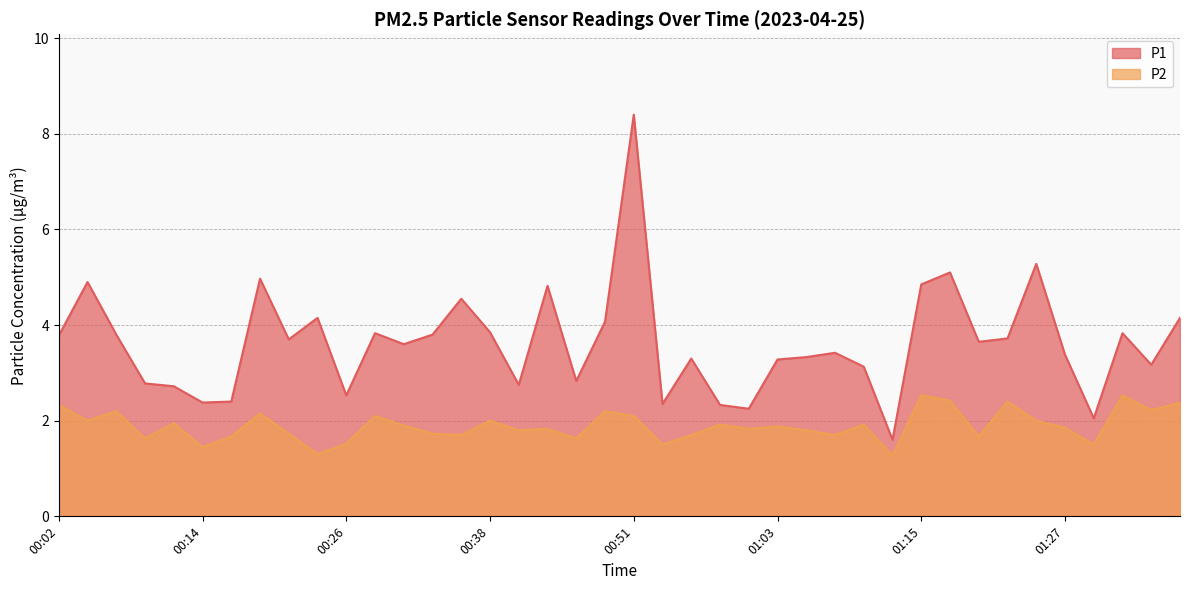

Reading left to right, extract all data points from this chart.

P1: 3.8	4.9	3.8	2.8	2.7	2.4	2.4	5.0	3.7	4.2	2.5	3.8	3.6	3.8	4.5	3.9	2.8	4.8	2.8	4.1	8.4	2.4	3.3	2.3	2.2	3.3	3.3	3.4	3.1	1.6	4.8	5.1	3.6	3.7	5.3	3.4	2.0	3.8	3.2	4.2
P2: 2.3	2.0	2.2	1.6	1.9	1.4	1.7	2.1	1.7	1.3	1.5	2.1	1.9	1.7	1.7	2.0	1.8	1.8	1.6	2.2	2.1	1.5	1.7	1.9	1.8	1.9	1.8	1.7	1.9	1.3	2.5	2.4	1.7	2.4	2.0	1.9	1.5	2.5	2.2	2.4